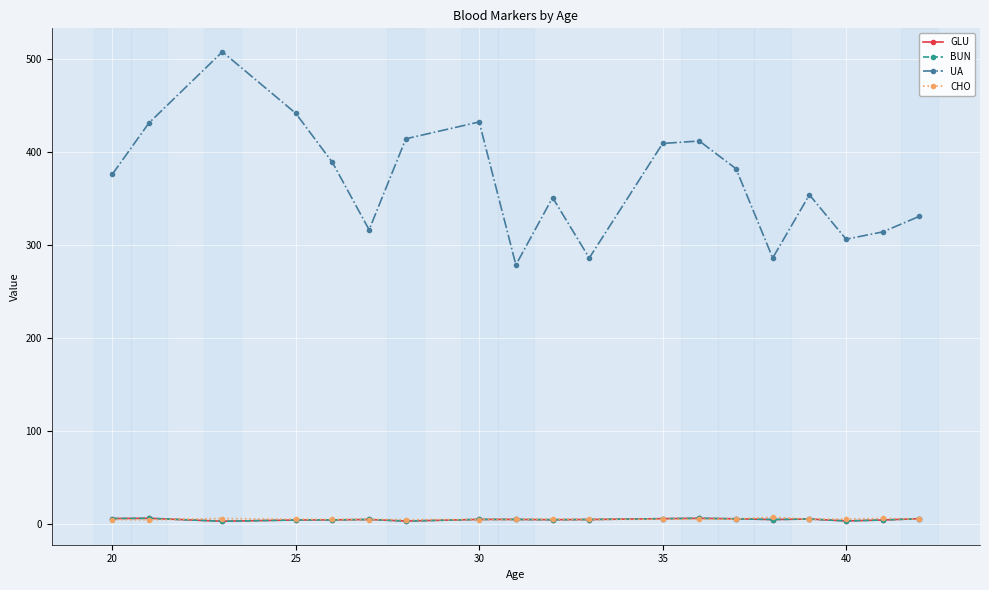

Is this an area chart (filled region under the line)?

No